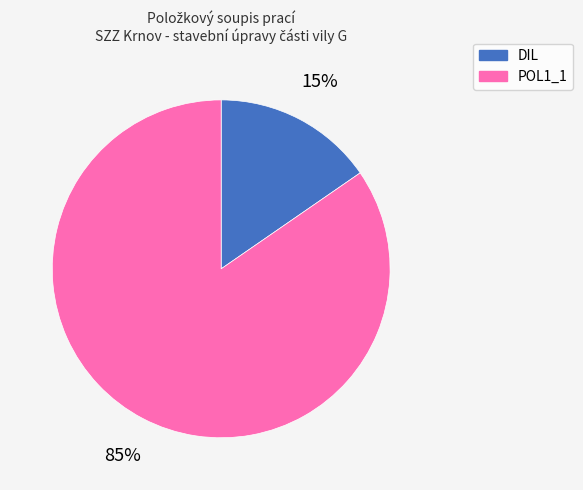

True or false: POL1_1 accounts for 38% of the total.

False